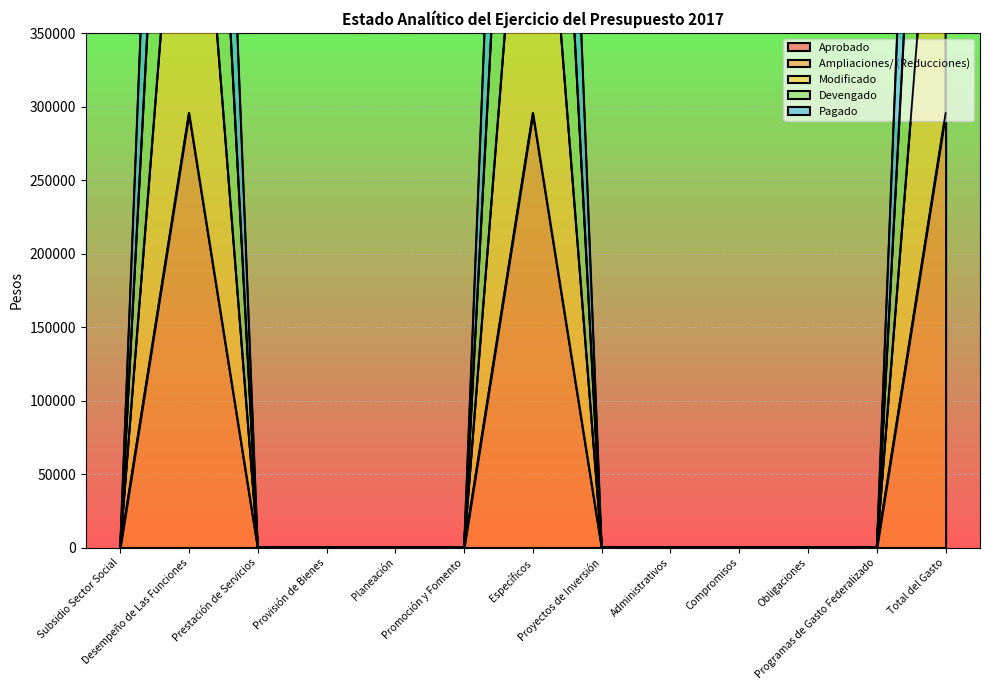

Count the number of categories in the chart.

13